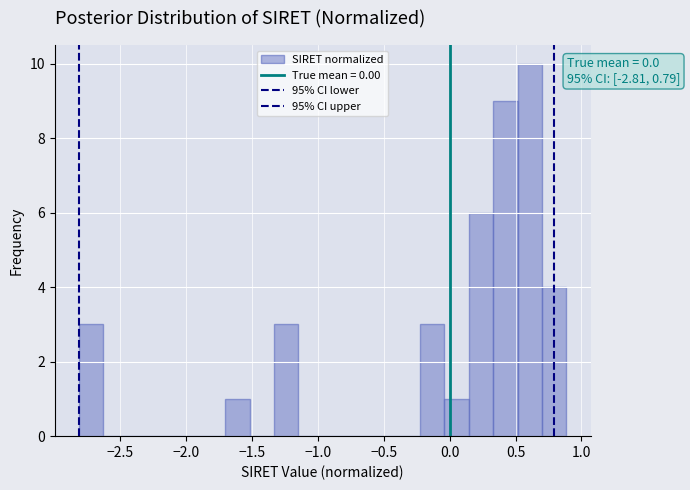

Around what value on the x-axis is the tallest bar? Give the approximate position of its centre, as read against the axis.

0.60